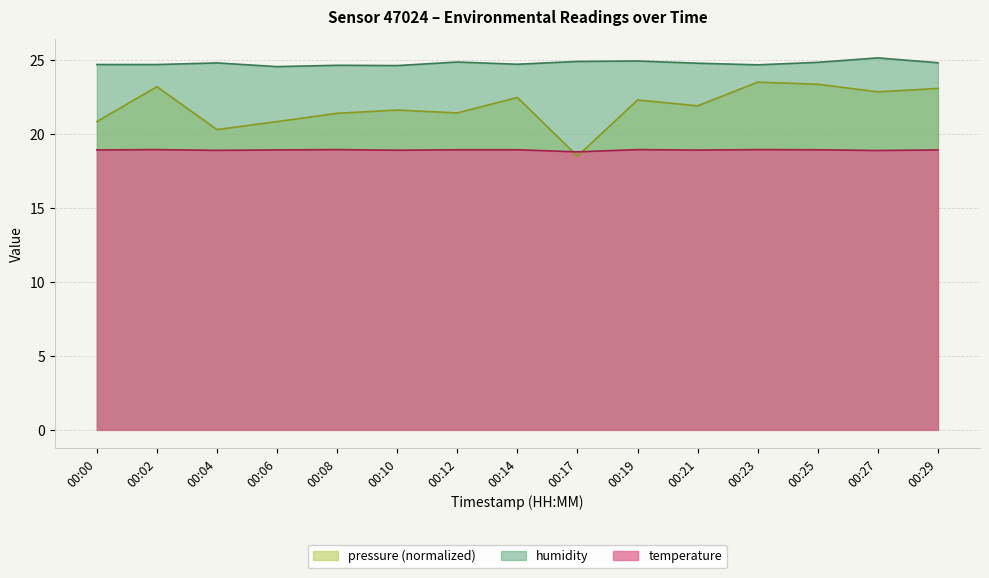

What is the sum of the humidity values at 00:10 and 00:00?

49.3